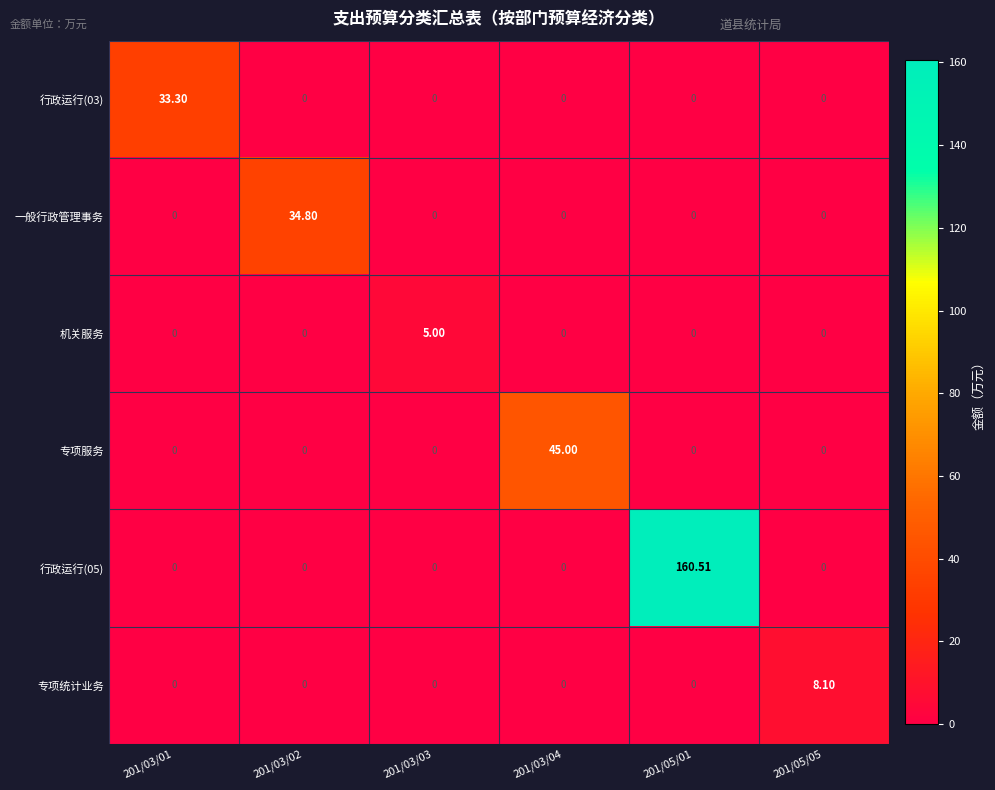

Which series has the largest total across all categories?

行政运行(05)